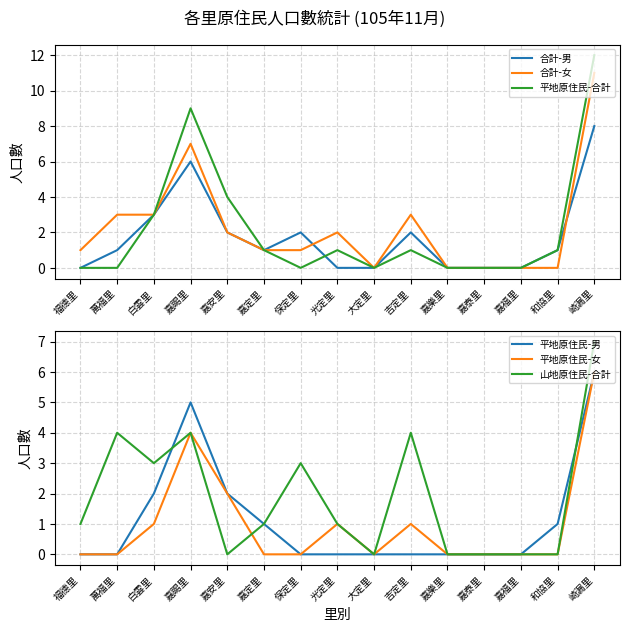

How many distinct data groups are displayed?

6